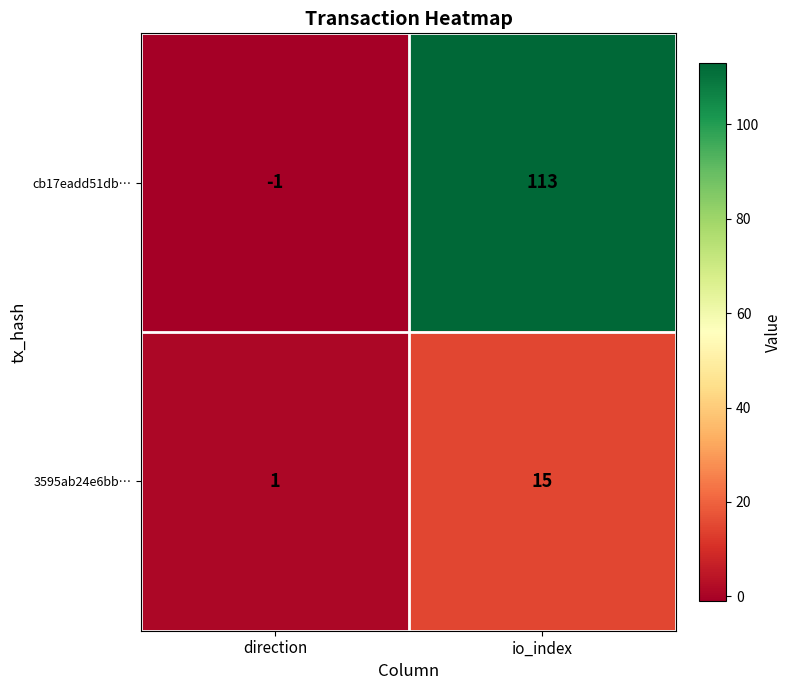

What is the total value across all series at io_index?

128